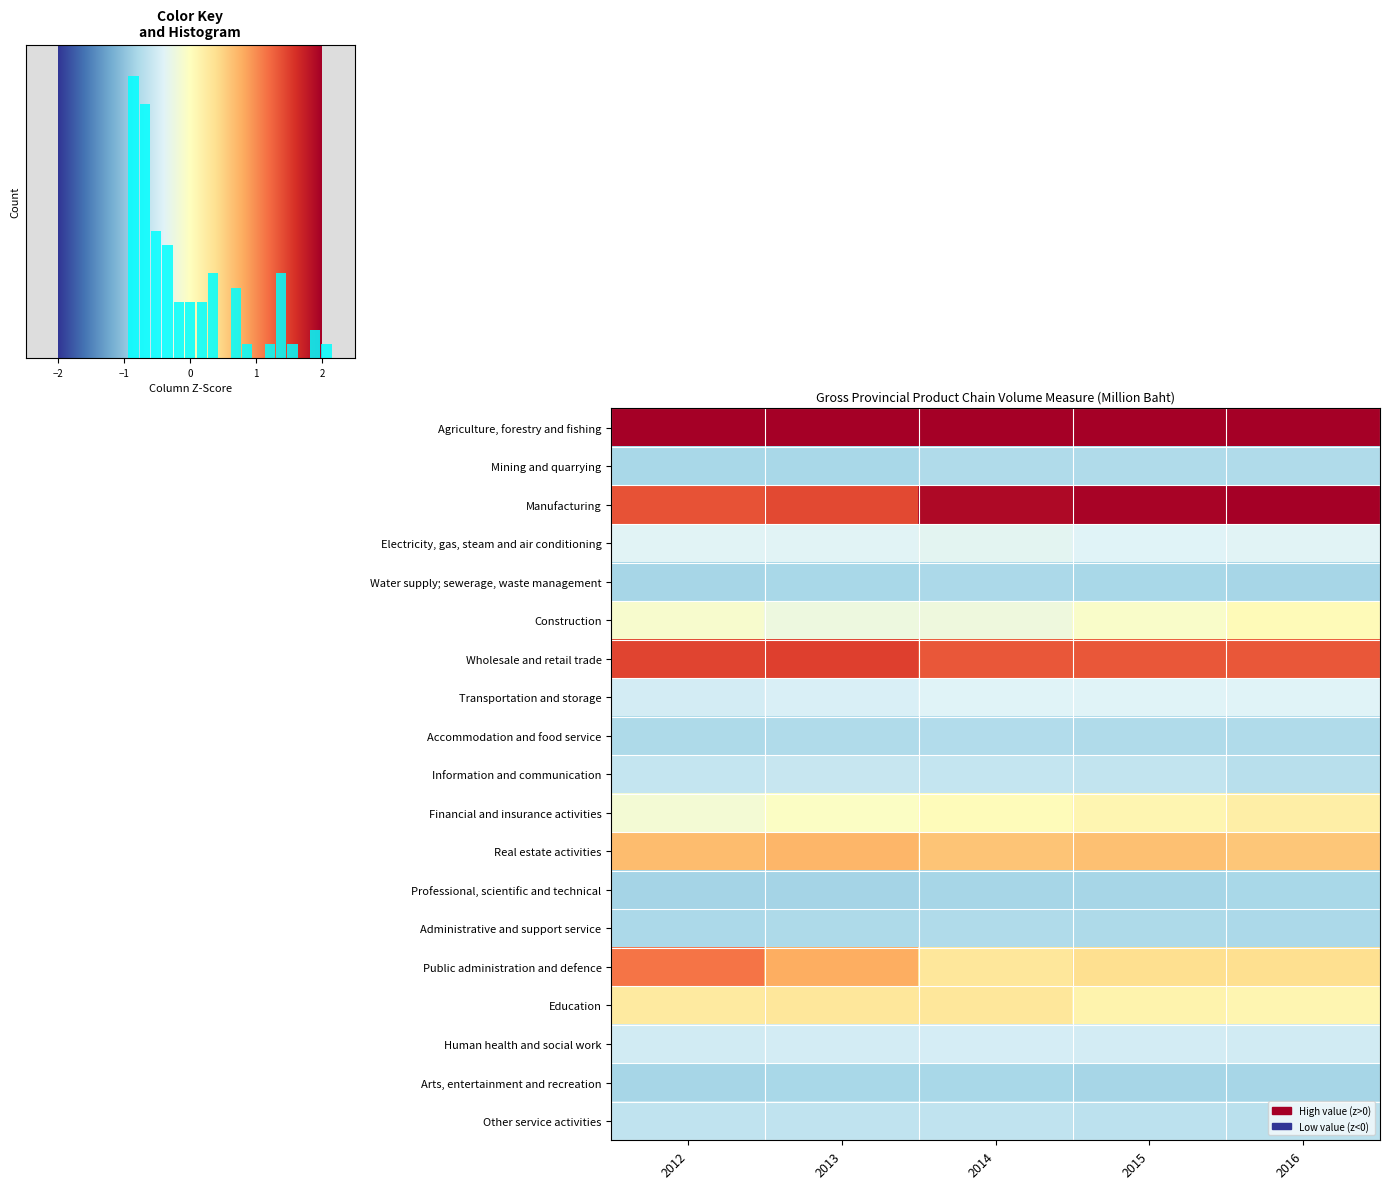

Is the value of Professional, scientific and technical at 2012 greater than the value of Financial and insurance activities at 2016?

No